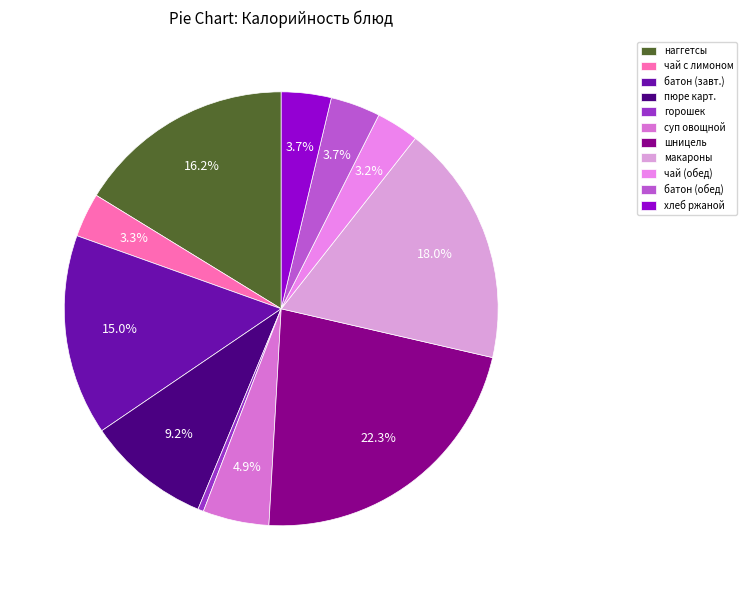

How many slices are in this pie chart?

11